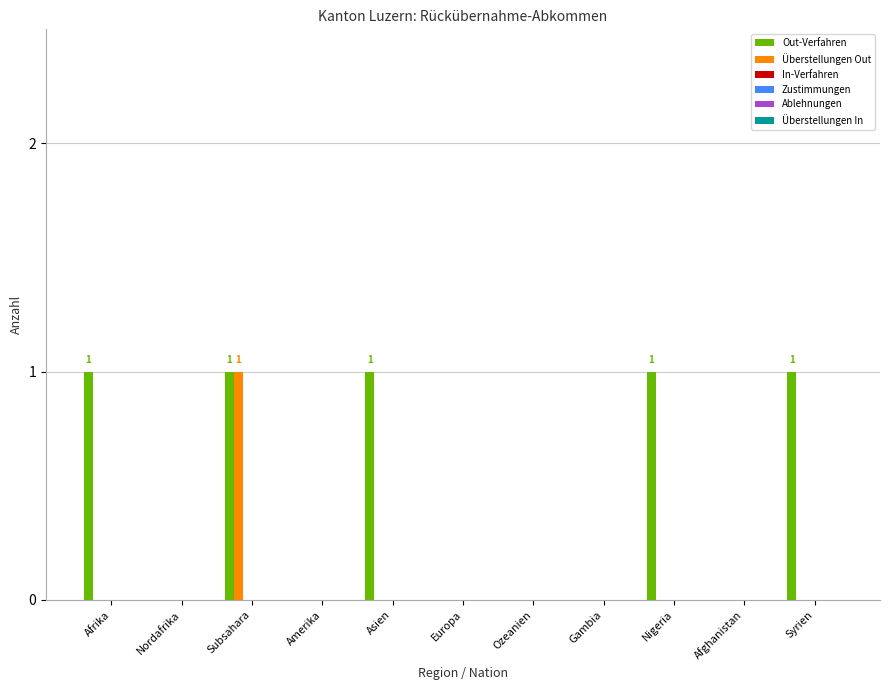

Which series has the largest total across all categories?

Out-Verfahren